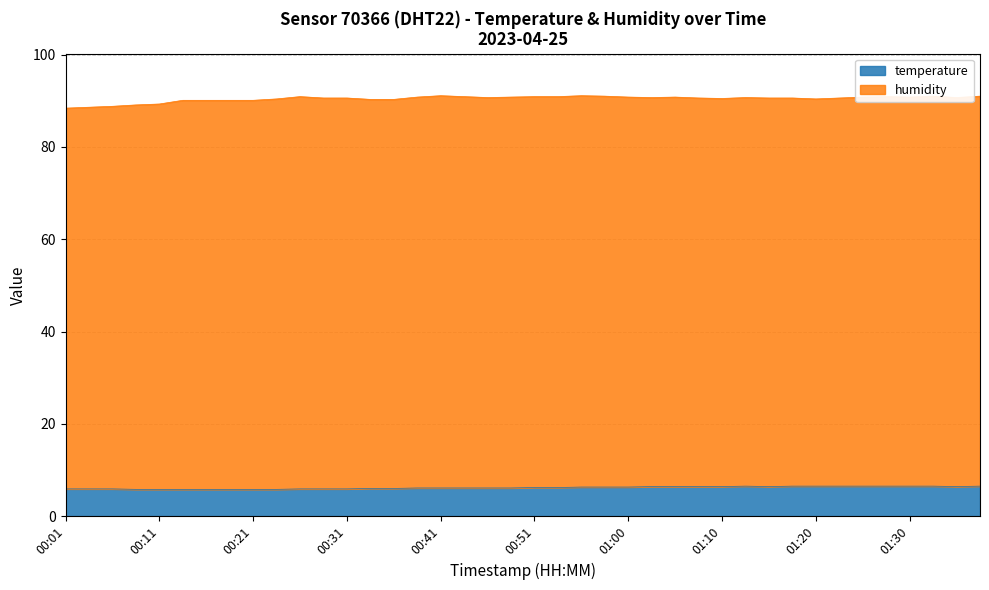

List the labels in order of value, largest first.

01:13, 01:18, 01:20, 01:23, 01:25, 01:28, 01:30, 01:32, 01:37, 01:03, 01:05, 01:08, 01:10, 01:15, 01:35, 00:56, 00:58, 01:00, 00:51, 00:53, 00:38, 00:41, 00:43, 00:46, 00:48, 00:33, 00:36, 00:01, 00:04, 00:06, 00:26, 00:28, 00:31, 00:09, 00:11, 00:14, 00:16, 00:19, 00:21, 00:23